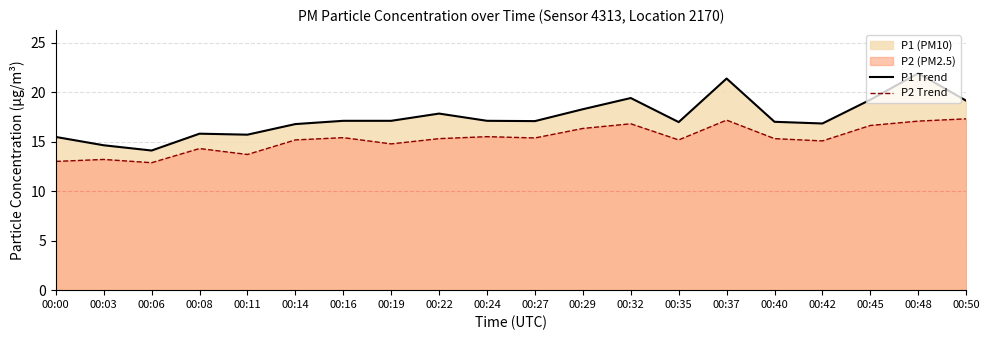

What is the average value of the P2 Line series?

15.3